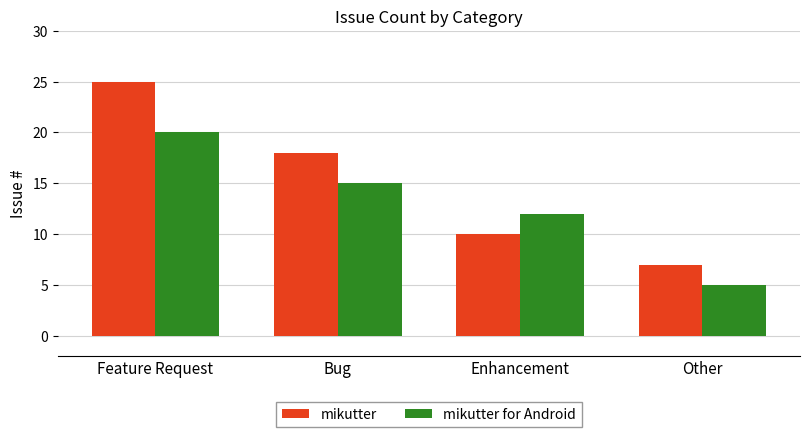

Is it true that mikutter equals 5 at Enhancement?

False